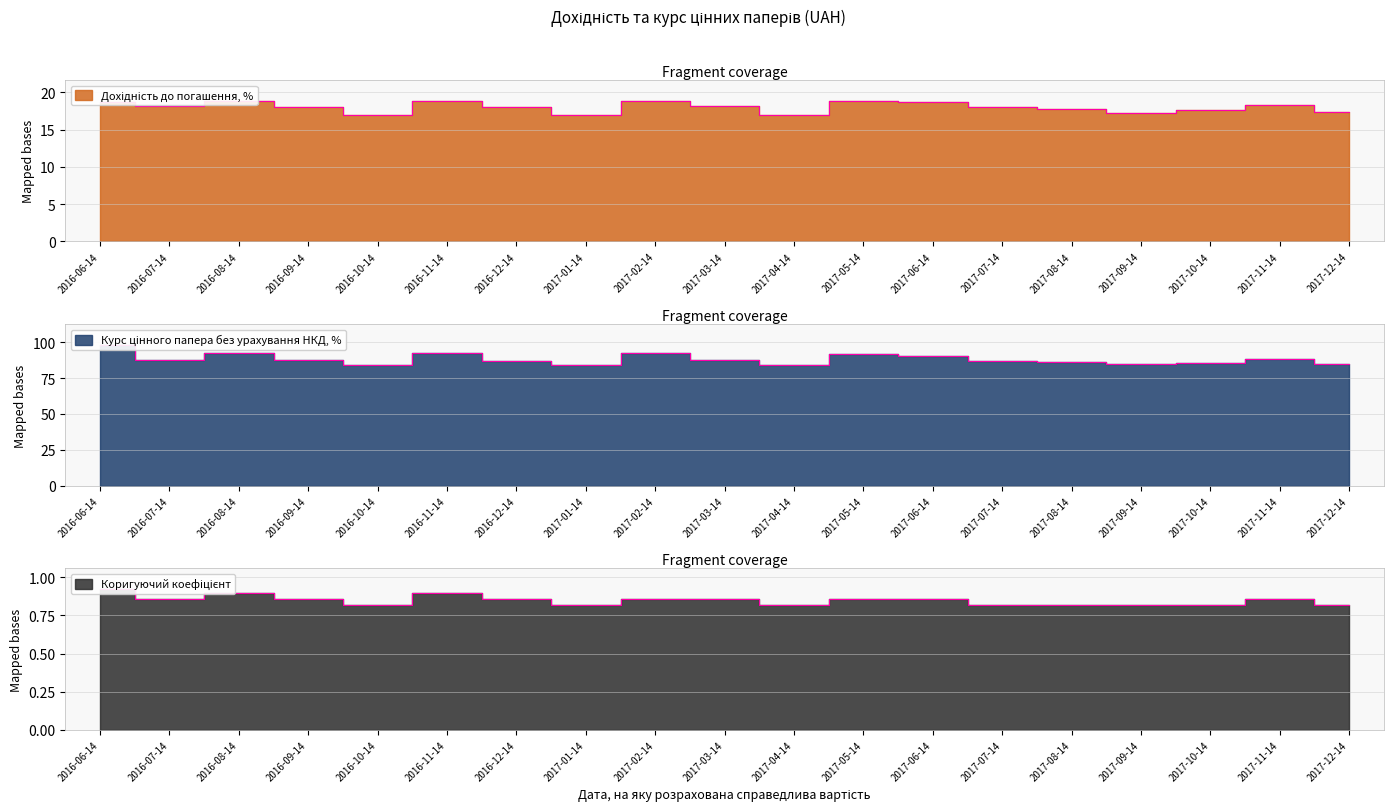

What position from the left is 2017-12-14?

19